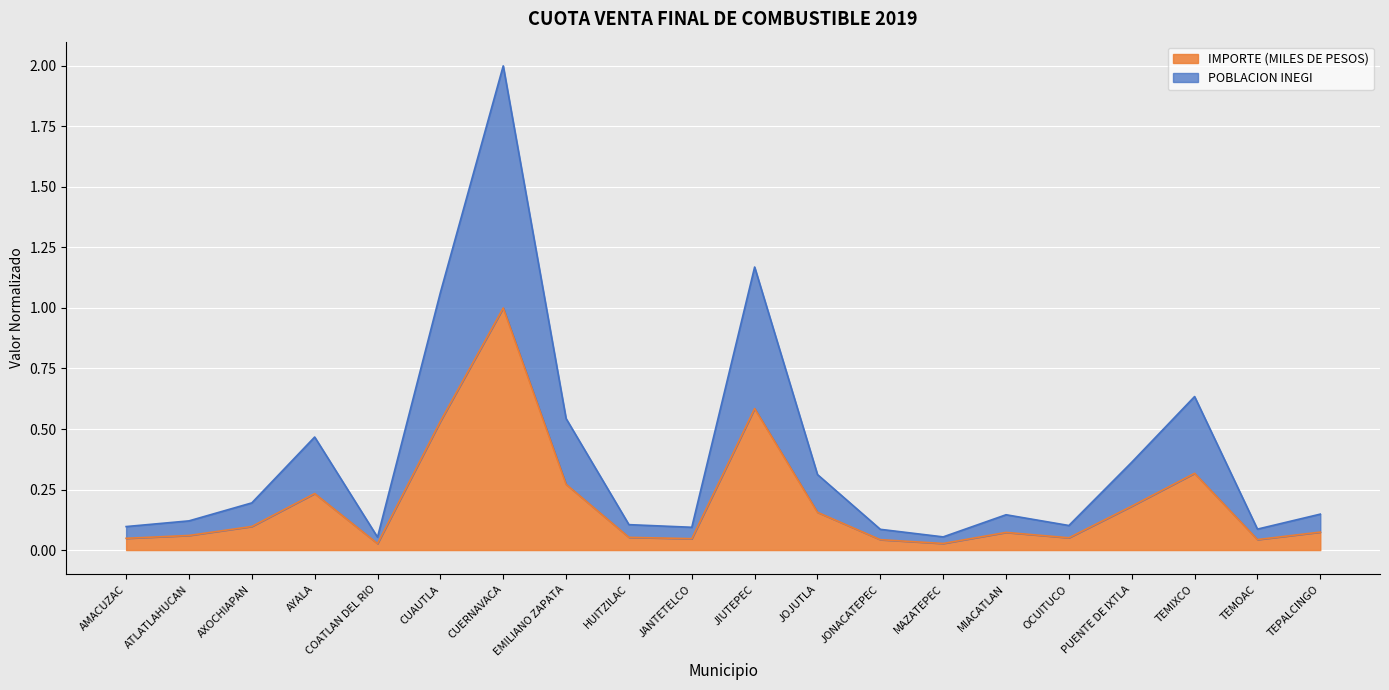

How many series are shown in this chart?

2